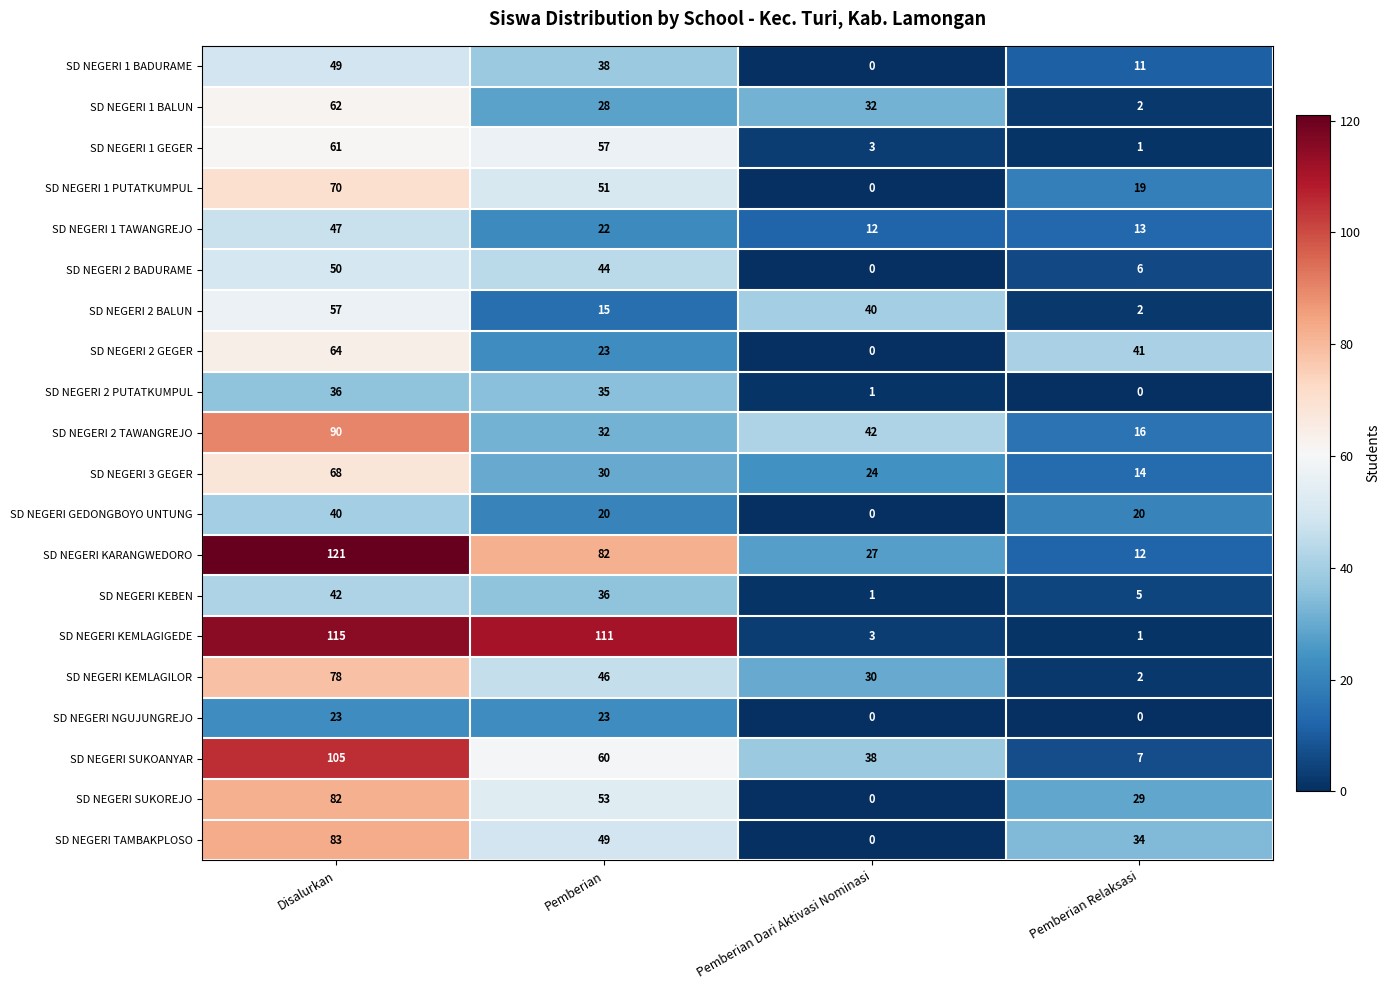

At Disalurkan, list the series in order from largest to smallest.

SD NEGERI KARANGWEDORO, SD NEGERI KEMLAGIGEDE, SD NEGERI SUKOANYAR, SD NEGERI 2 TAWANGREJO, SD NEGERI TAMBAKPLOSO, SD NEGERI SUKOREJO, SD NEGERI KEMLAGILOR, SD NEGERI 1 PUTATKUMPUL, SD NEGERI 3 GEGER, SD NEGERI 2 GEGER, SD NEGERI 1 BALUN, SD NEGERI 1 GEGER, SD NEGERI 2 BALUN, SD NEGERI 2 BADURAME, SD NEGERI 1 BADURAME, SD NEGERI 1 TAWANGREJO, SD NEGERI KEBEN, SD NEGERI GEDONGBOYO UNTUNG, SD NEGERI 2 PUTATKUMPUL, SD NEGERI NGUJUNGREJO